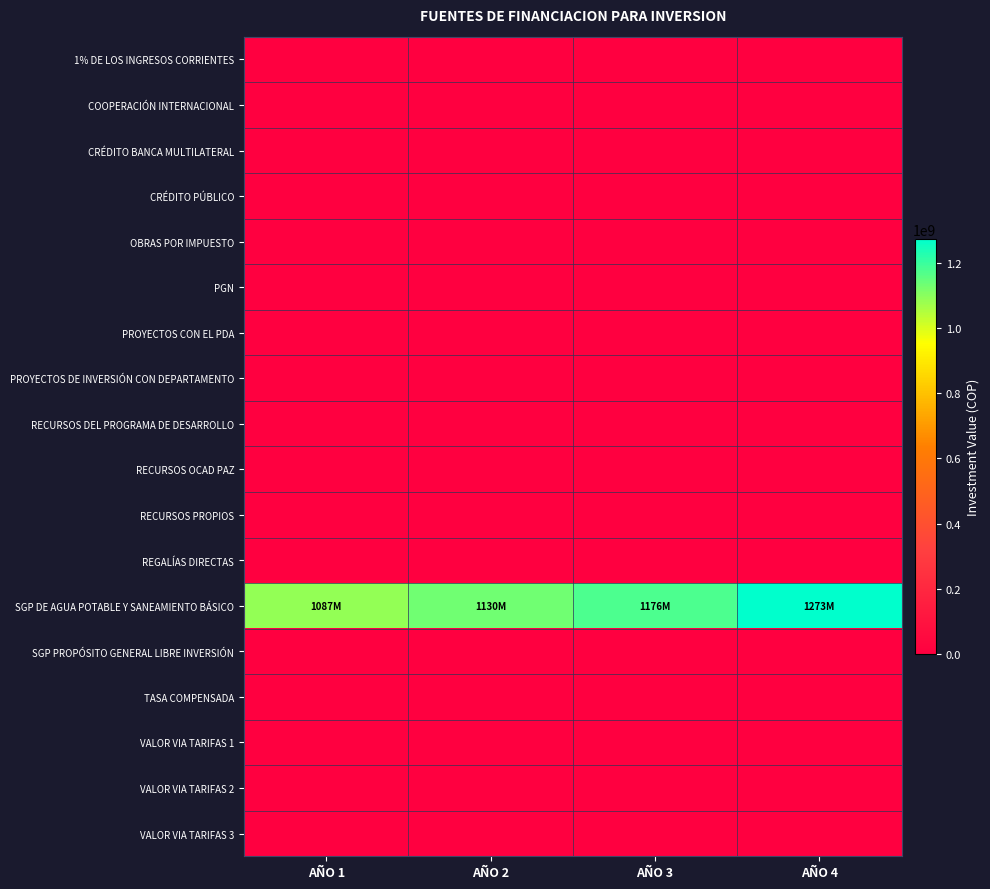

Which label corresponds to the largest value in the chart?

AÑO 4